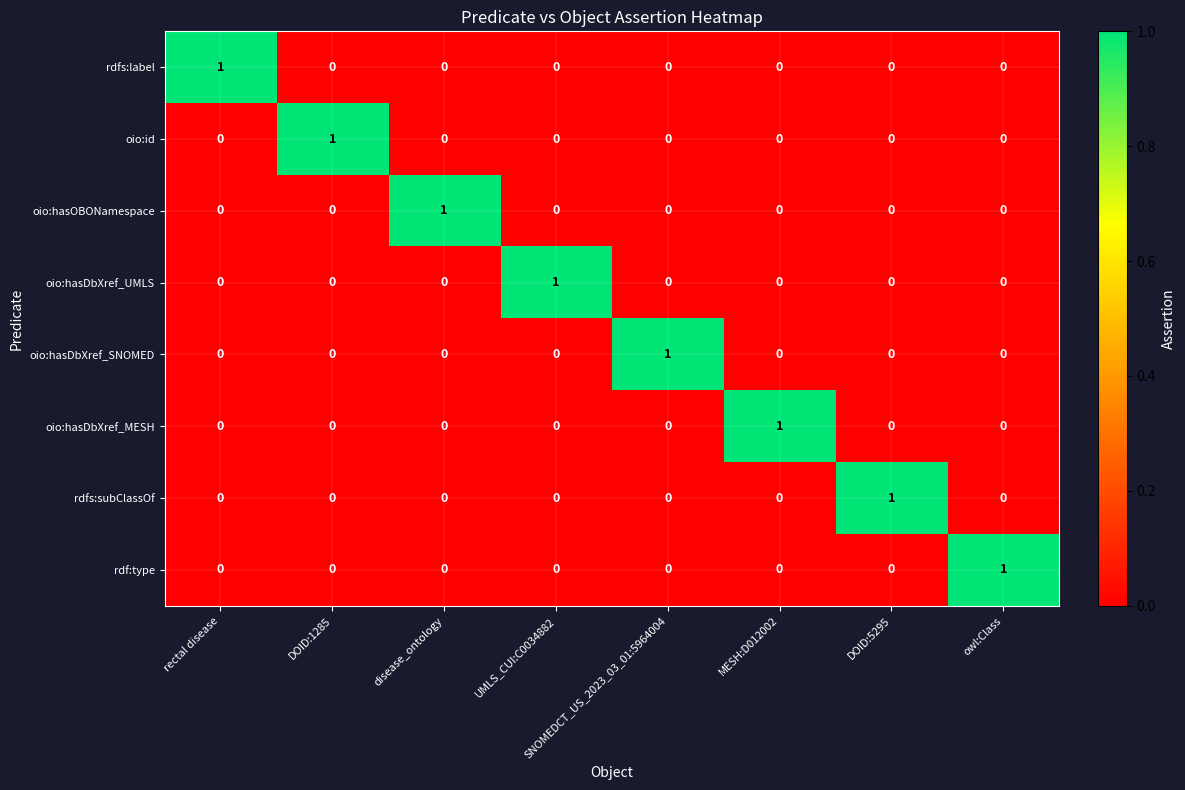

Count the rdfs:label values in the range 0 to 1.

8